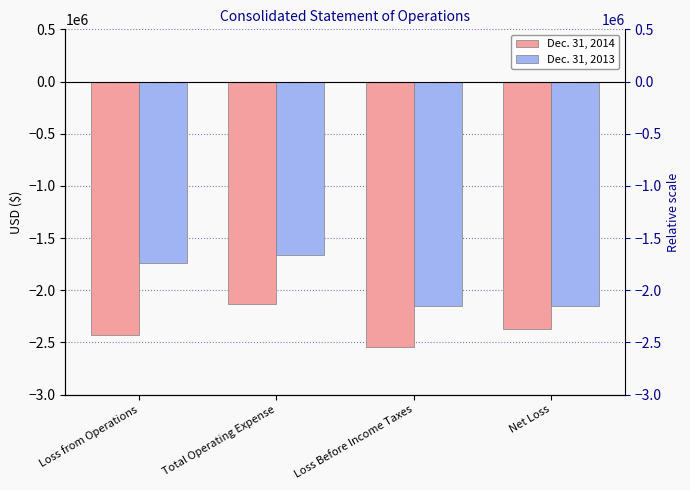

What are all the series names shown in the legend?

Dec. 31, 2014, Dec. 31, 2013